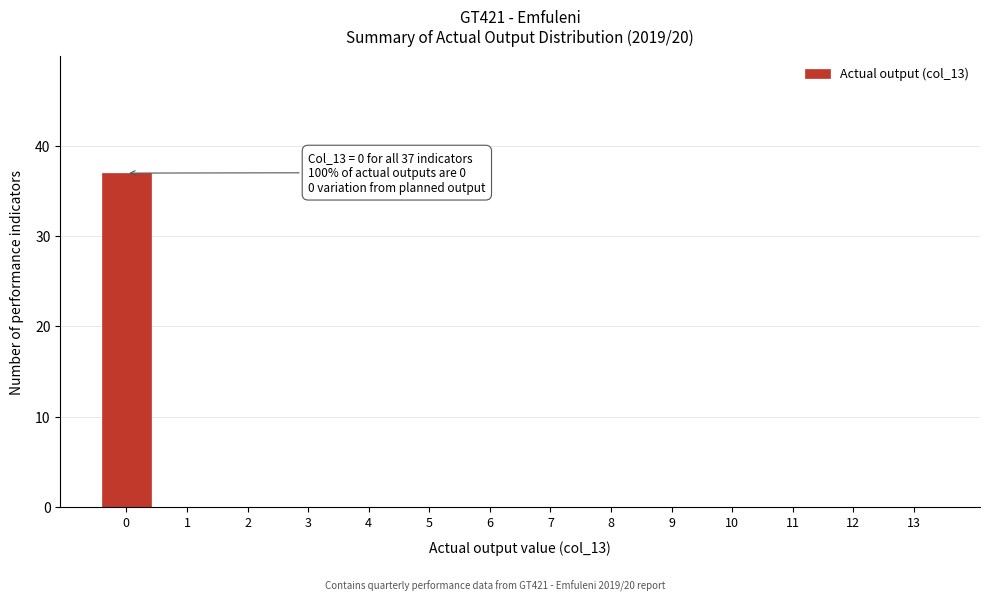

Reading left to right, list all the values displayed in this chart.

0=37	1=0	2=0	3=0	4=0	5=0	6=0	7=0	8=0	9=0	10=0	11=0	12=0	13=0